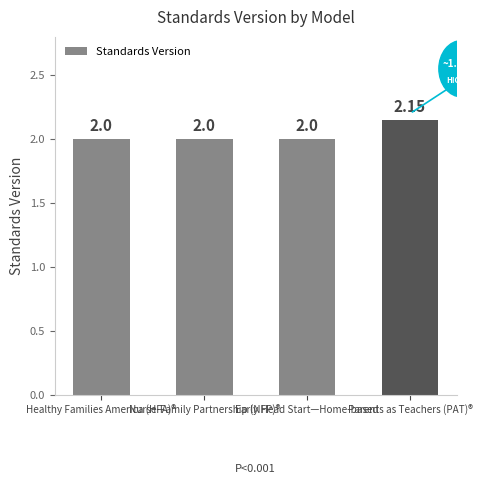

Does the chart contain any negative values?

No